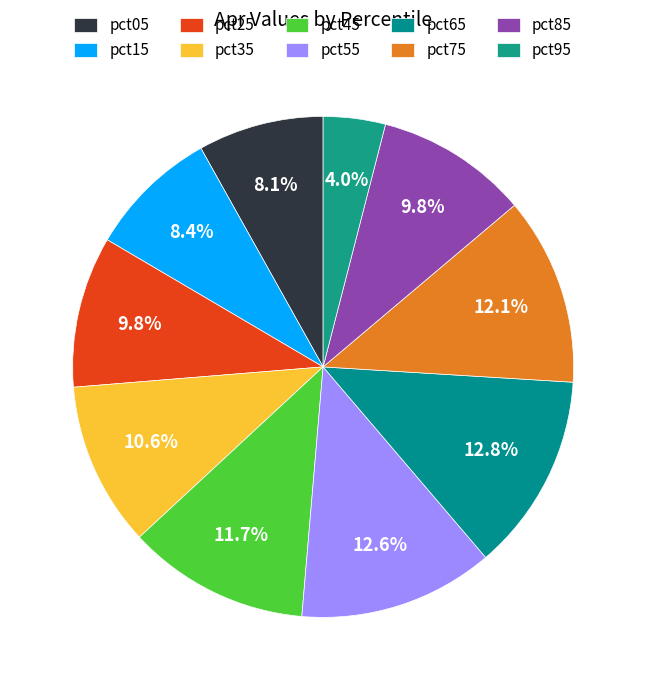

Is it true that pct15 is 8% of the pie?

True